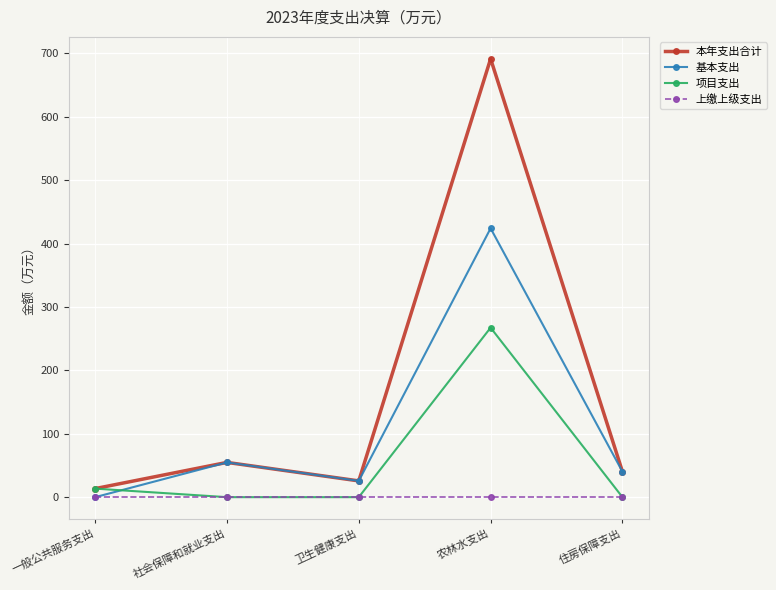

Is the value of 本年支出合计 at 一般公共服务支出 greater than the value of 上缴上级支出 at 卫生健康支出?

Yes